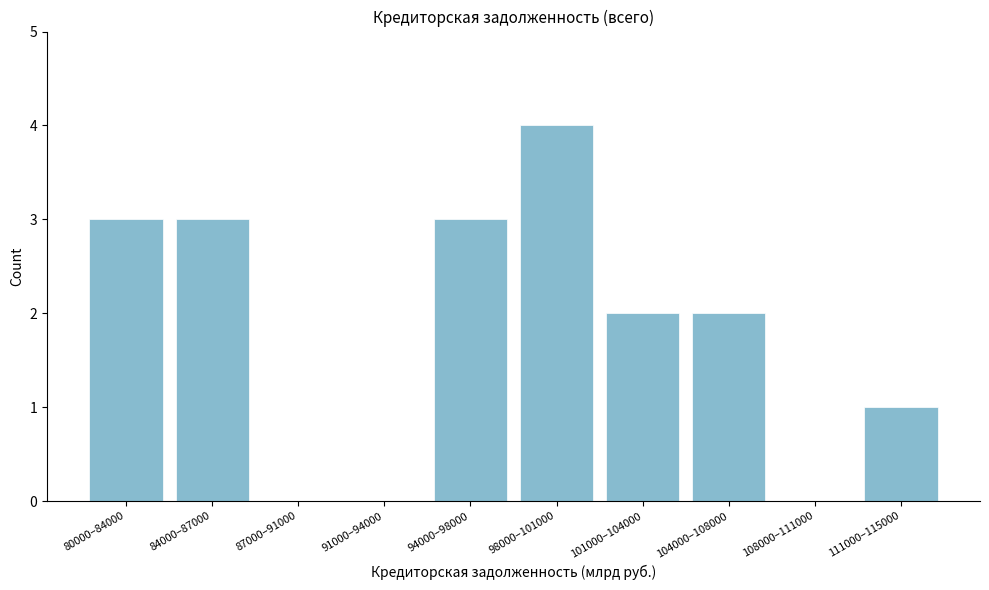

Reading right to left, extract all data points from this chart.

111000–115000=1	108000–111000=0	104000–108000=2	101000–104000=2	98000–101000=4	94000–98000=3	91000–94000=0	87000–91000=0	84000–87000=3	80000–84000=3